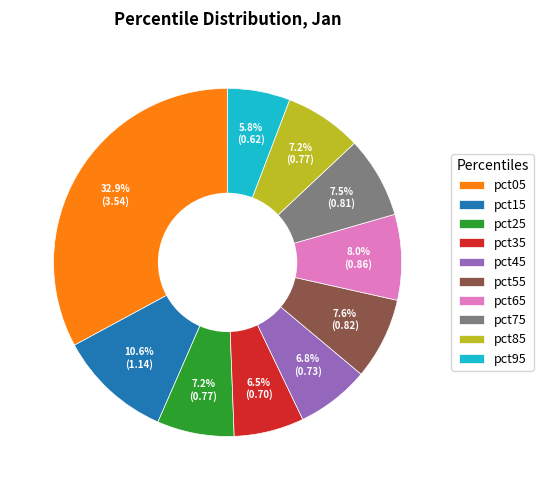

The pct65 slice represents 1% of the pie. True or false?

False